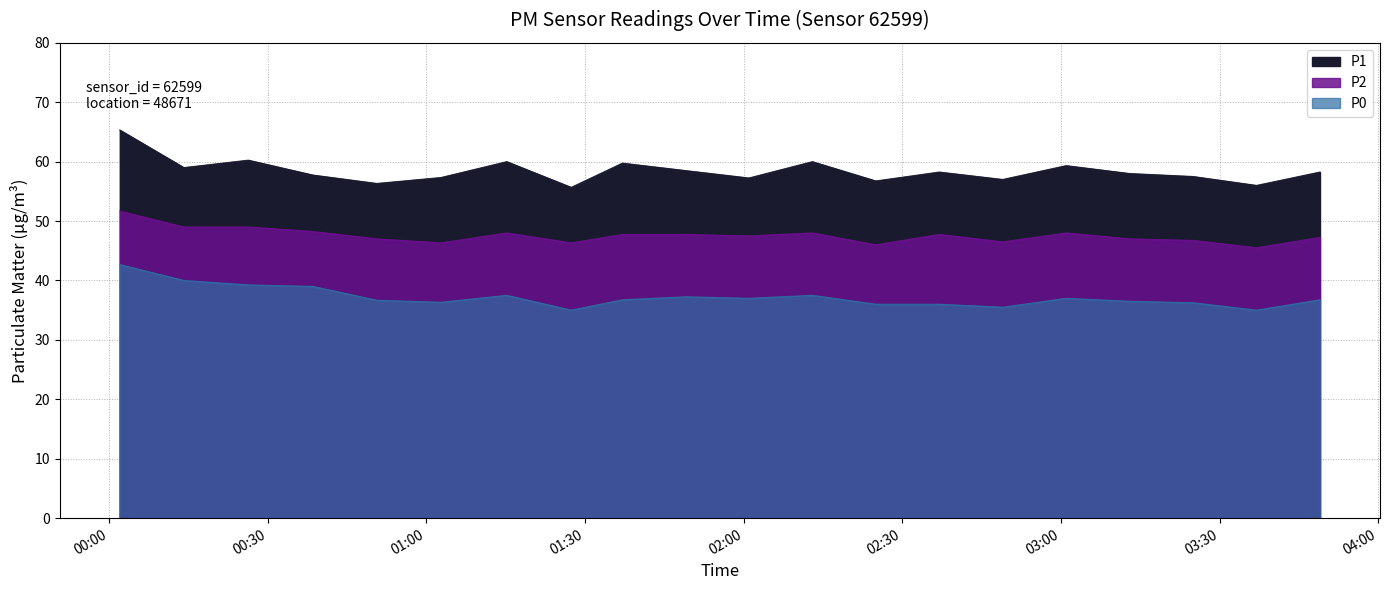

True or false: P0 has a value of 17.4 at 00:14.

False